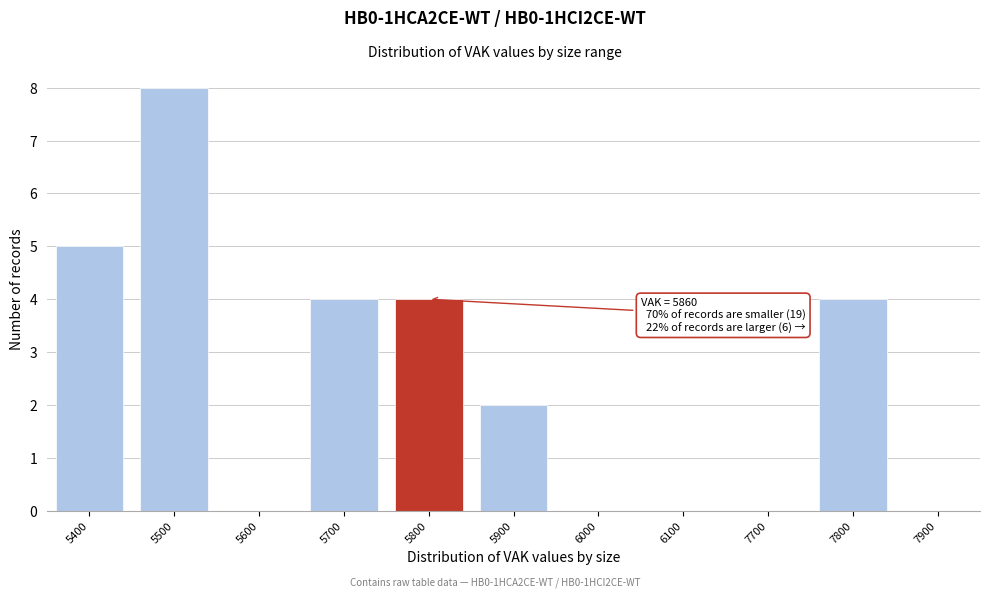

Reading right to left, transcribe all the data shown in this chart.

7900=0	7800=4	7700=0	6100=0	6000=0	5900=2	5800=4	5700=4	5600=0	5500=8	5400=5